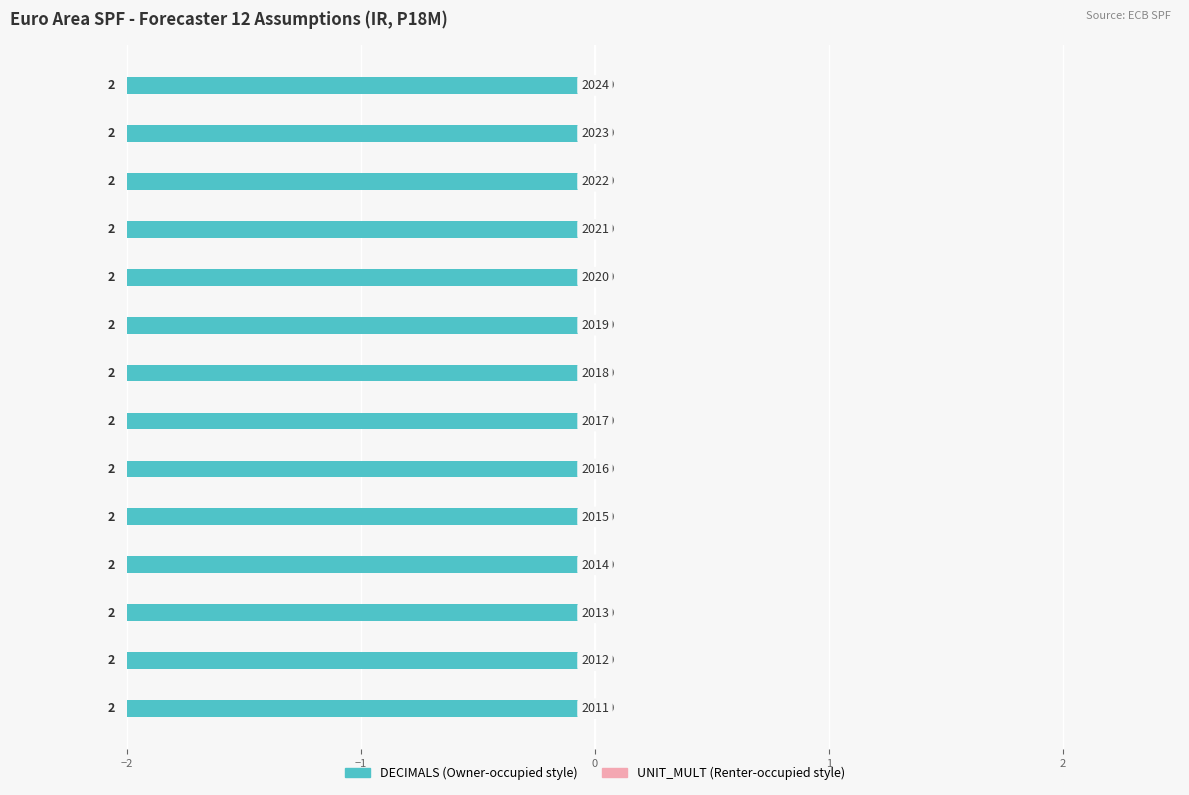

Count the number of data series in this chart.

2